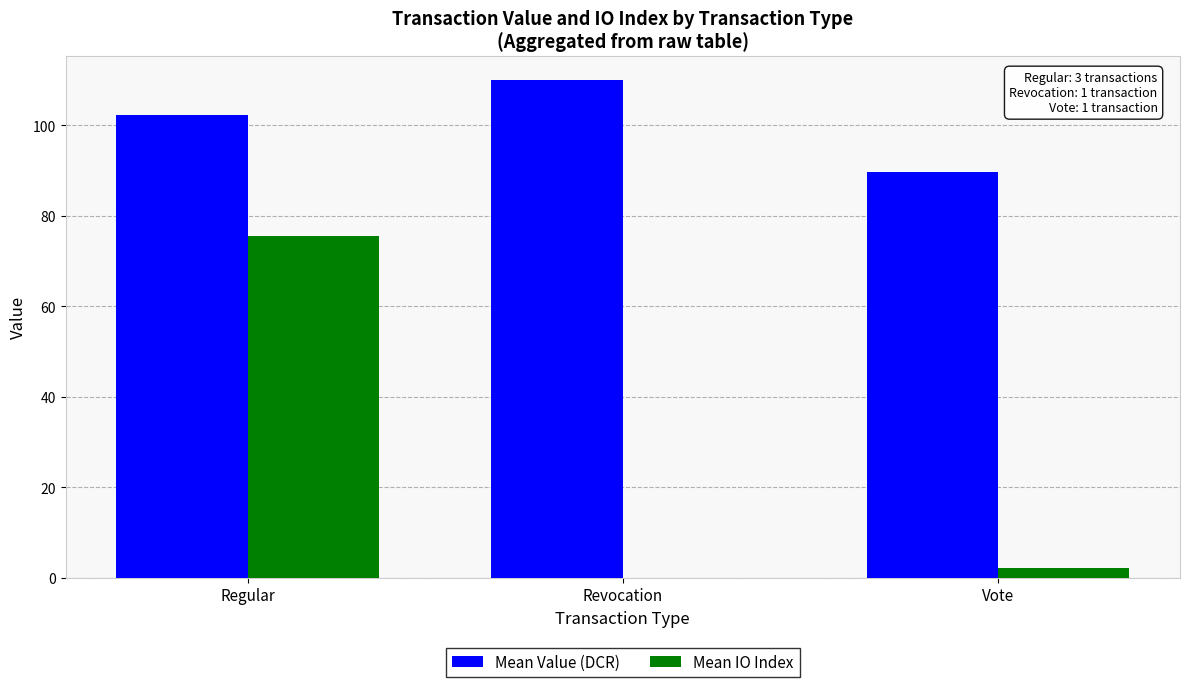

Which series has the largest total across all categories?

Mean Value (DCR)